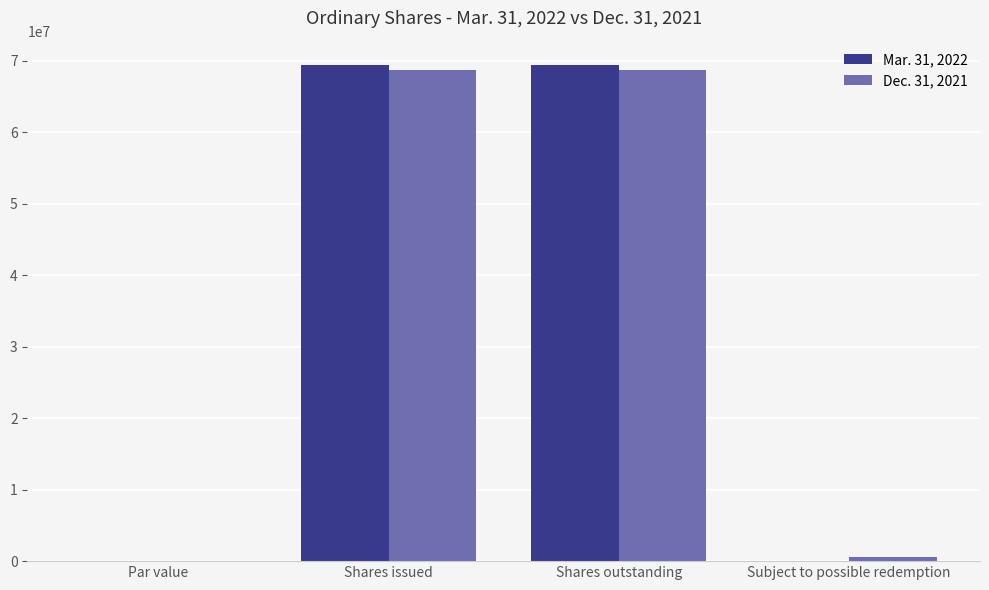

Is it true that Dec. 31, 2021 equals 68711584.0 at Shares issued?

True